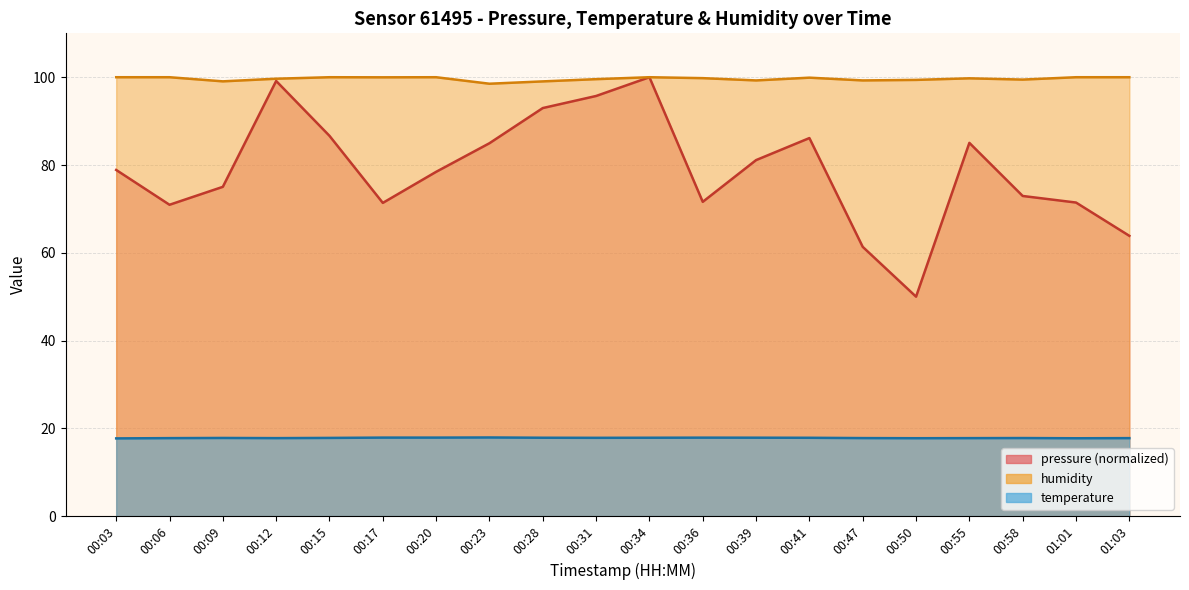

What is the minimum value for temperature?

17.7